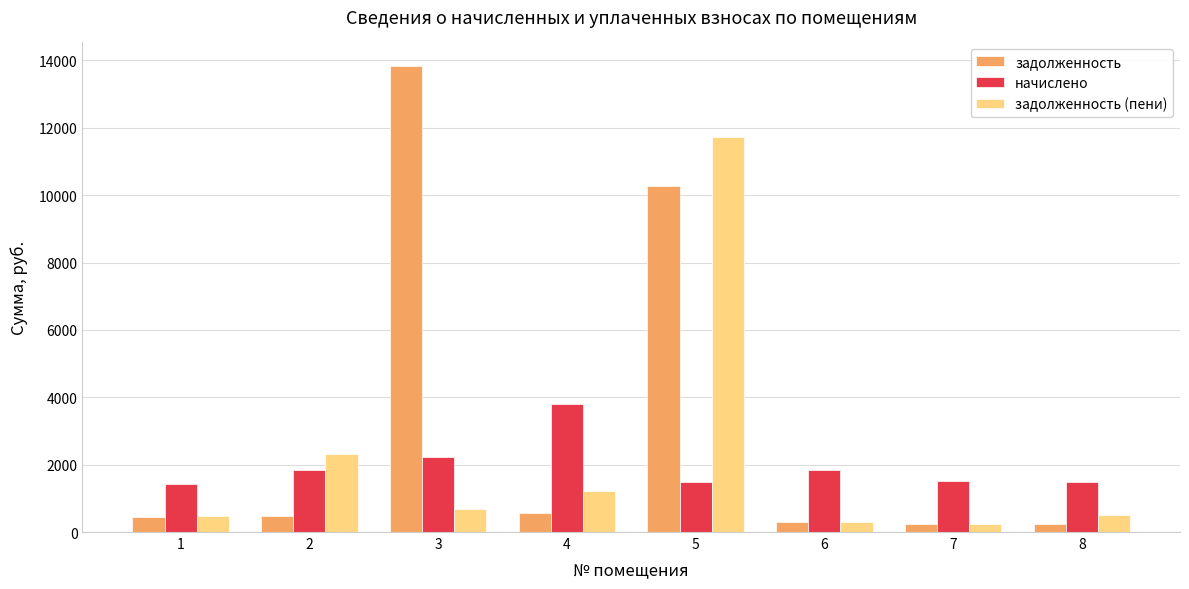

How many data points does each series have?

8